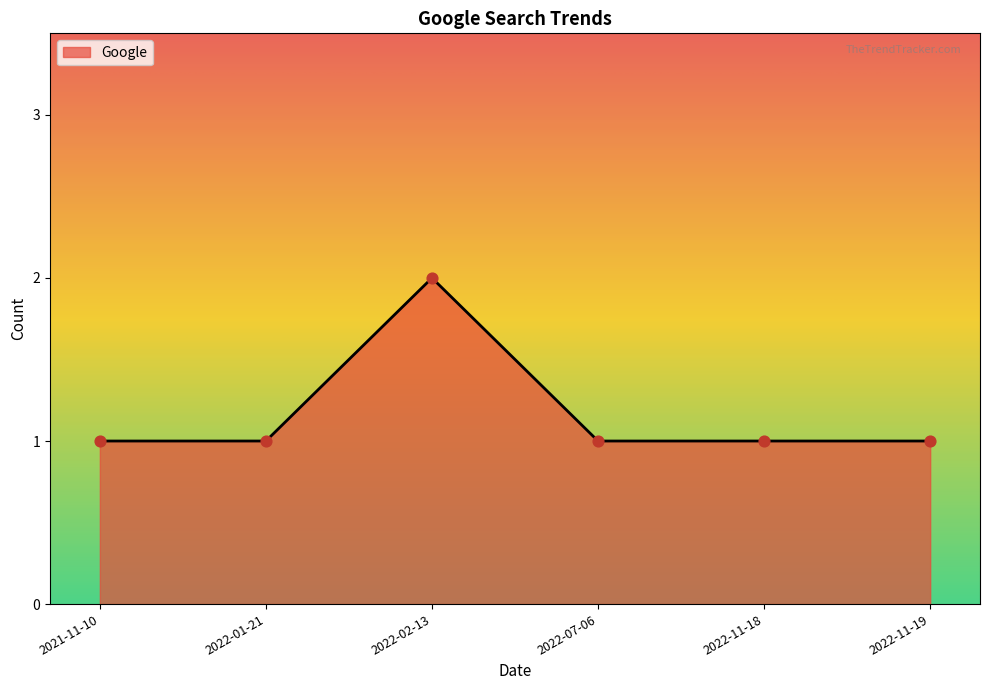

Approximately how many times larger is the value at 2022-11-19 compared to 2022-07-06?

1.0